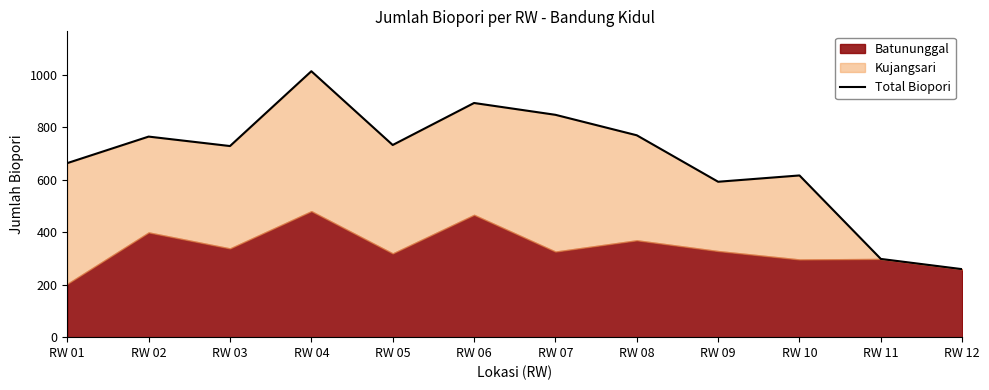

Where does the data first go above 732?

RW 02